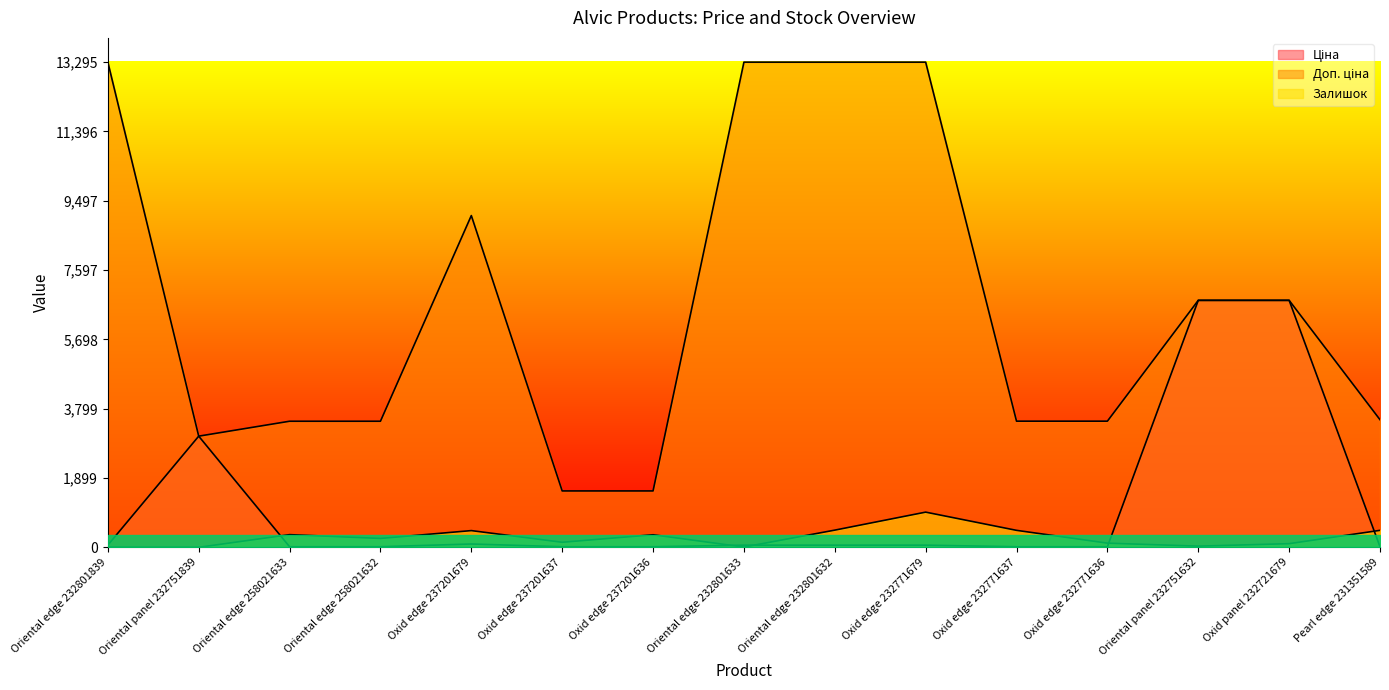

List the labels in order of Ціна value, largest first.

Oriental panel 232751632, Oxid panel 232721679, Oriental panel 232751839, Oxid edge 237201679, Oriental edge 232801839, Oriental edge 232801633, Oriental edge 232801632, Oxid edge 232771679, Pearl edge 231351589, Oxid edge 237201637, Oxid edge 237201636, Oxid edge 232771637, Oxid edge 232771636, Oriental edge 258021633, Oriental edge 258021632